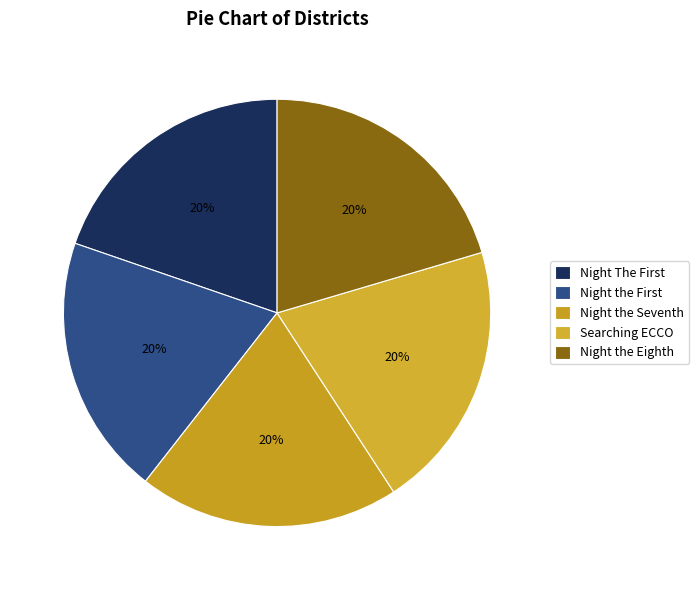

What percentage is the Night the Eighth slice, to the nearest percent?

20%